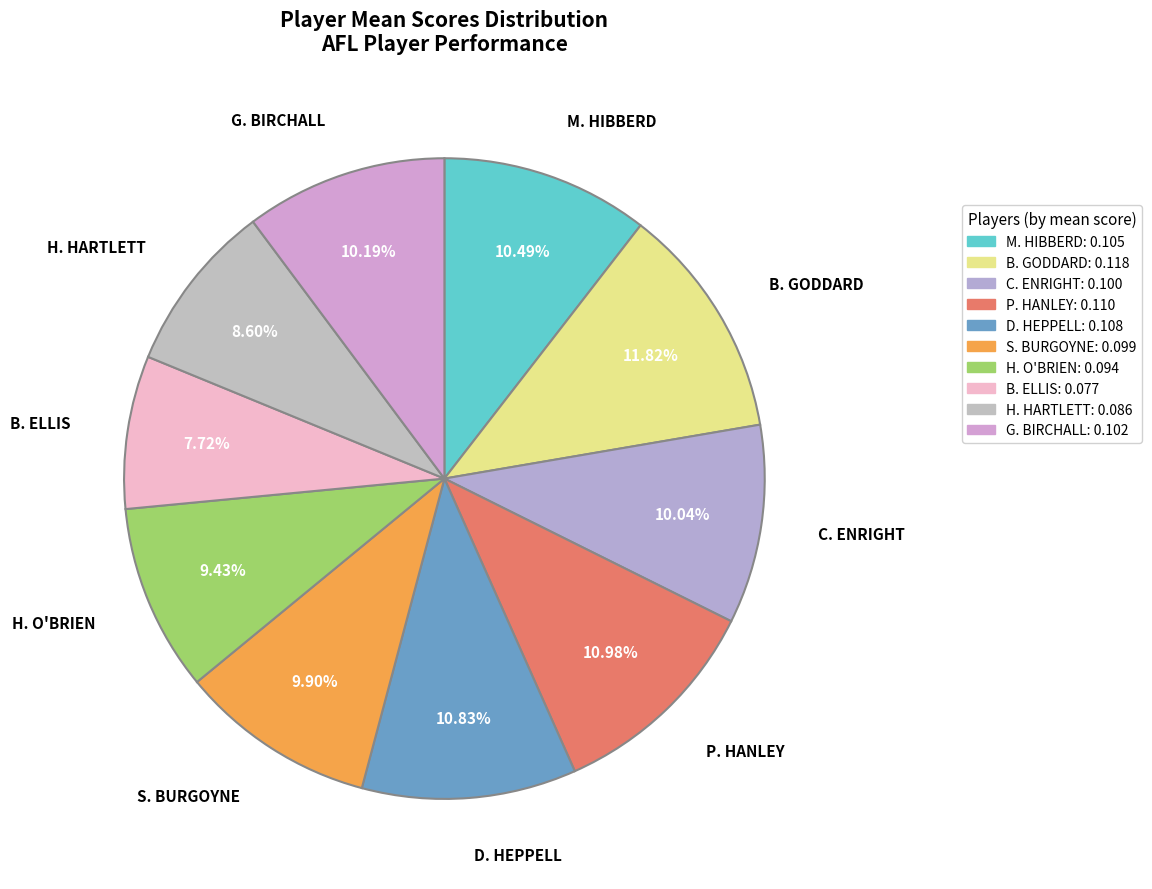

What percentage is the B. GODDARD slice, to the nearest percent?

12%